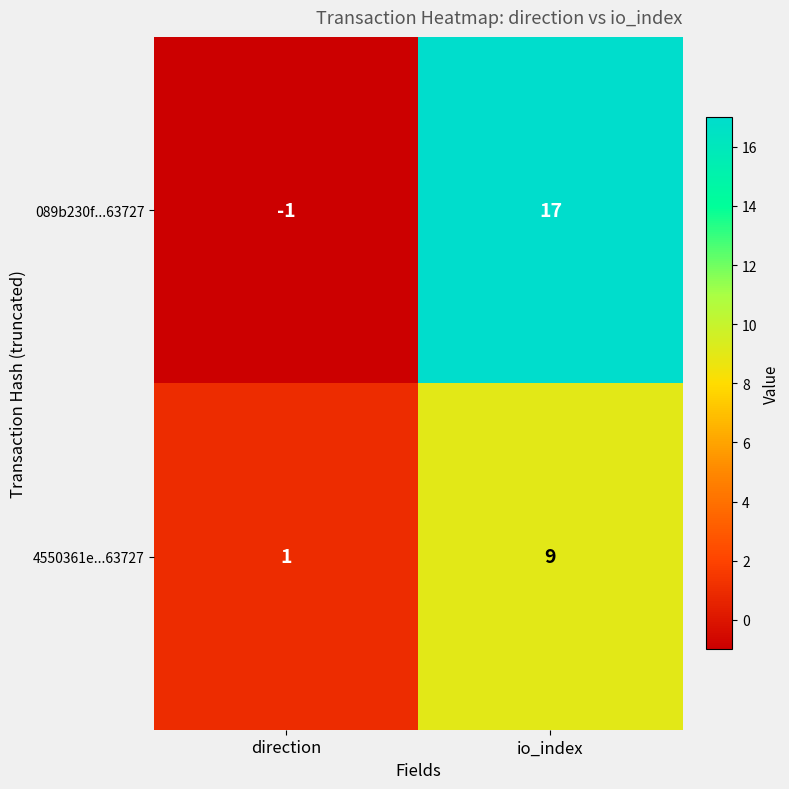

Is it true that 4550361e...63727 equals 5 at io_index?

False